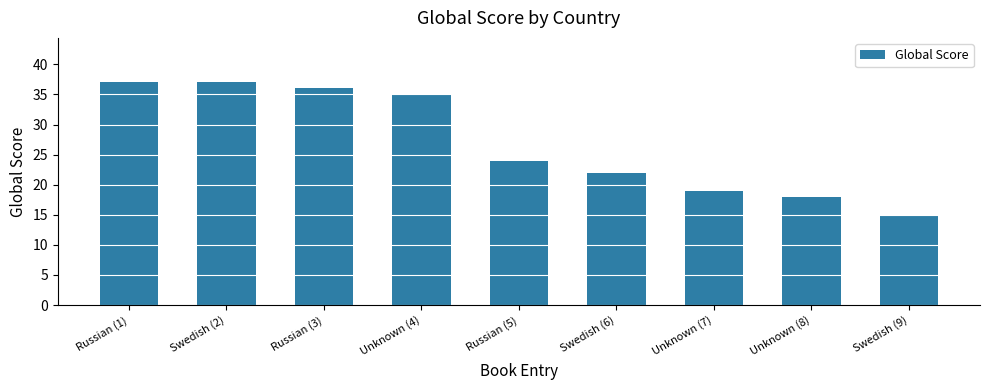

What is the value of the 4th bar from the left?

35